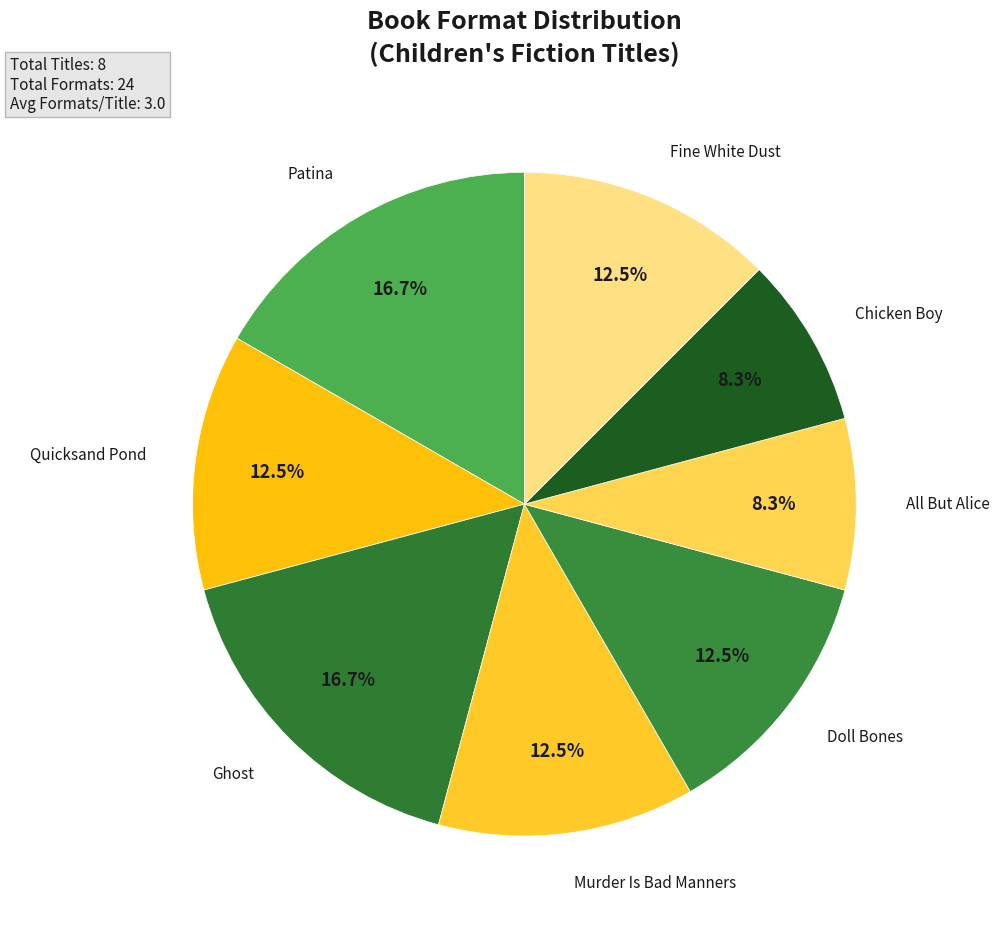

Is there a majority slice in this chart?

No